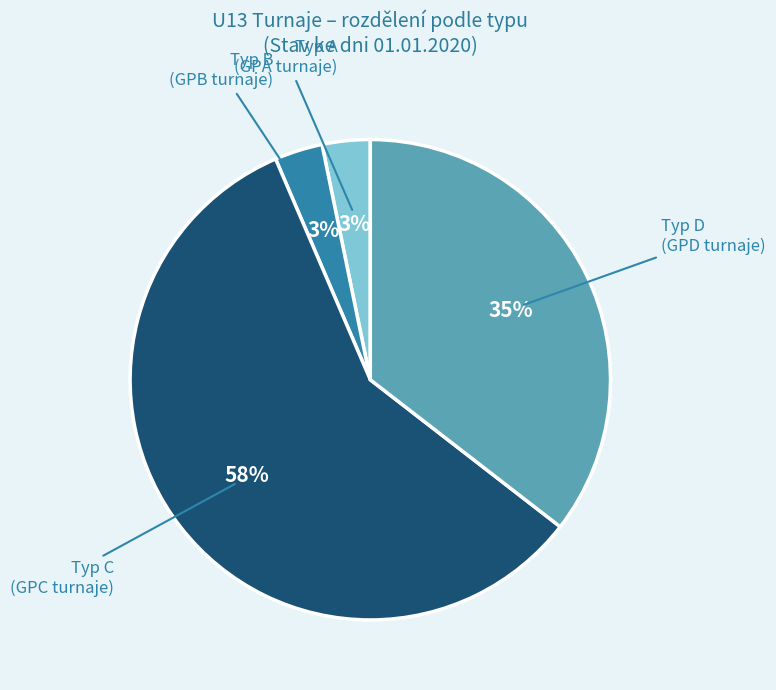

True or false: Typ A (GPA turnaje) accounts for 17% of the total.

False